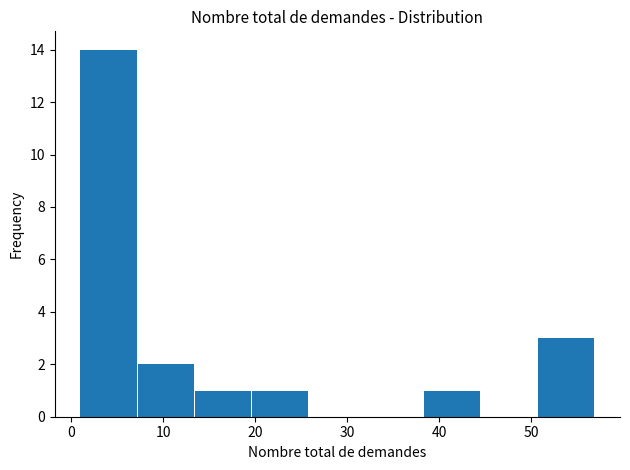

Reading left to right, transcribe this chart: for each bar, give the range it covers on the x-axis and its height. Neither the bar edges nor the heights are printed on the chart, so give them approximately, as read against the axes.

1 to 7: 14
7 to 13: 2
13 to 20: 1
20 to 26: 1
26 to 32: 0
32 to 38: 0
38 to 45: 1
45 to 51: 0
51 to 57: 3